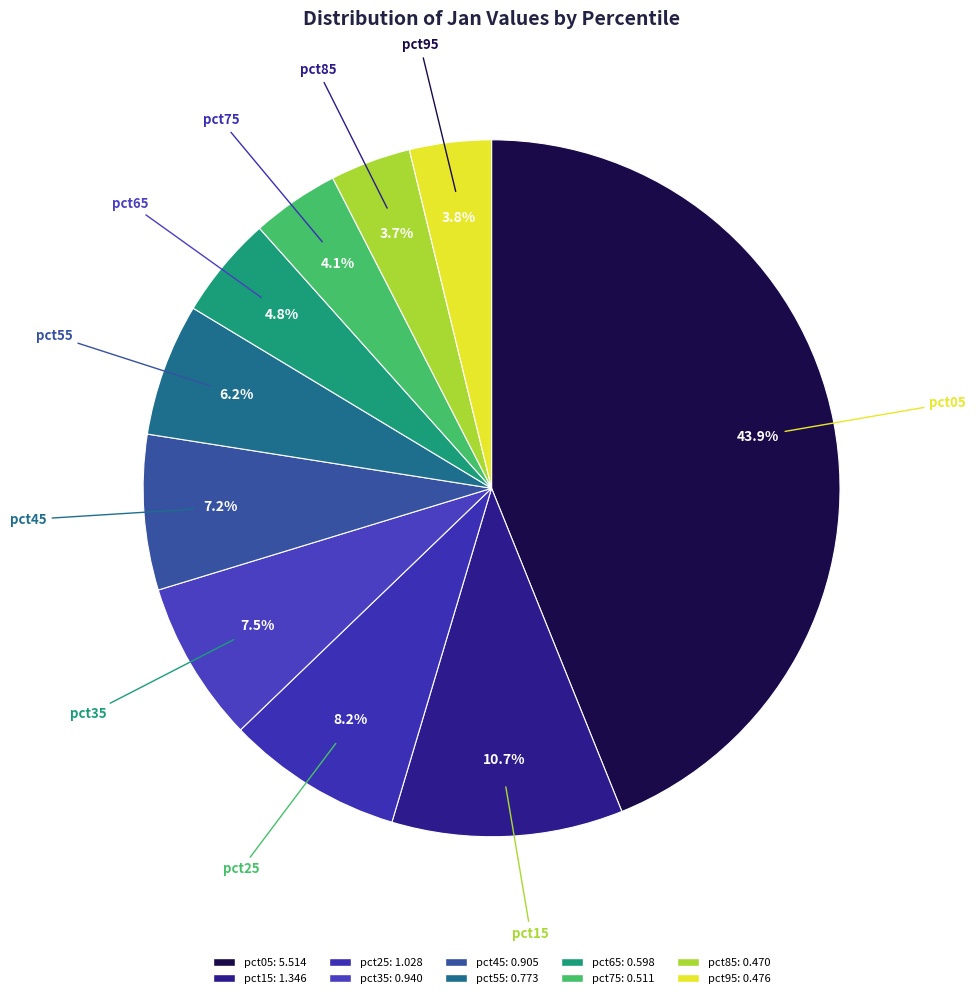

How many slices are in this pie chart?

10